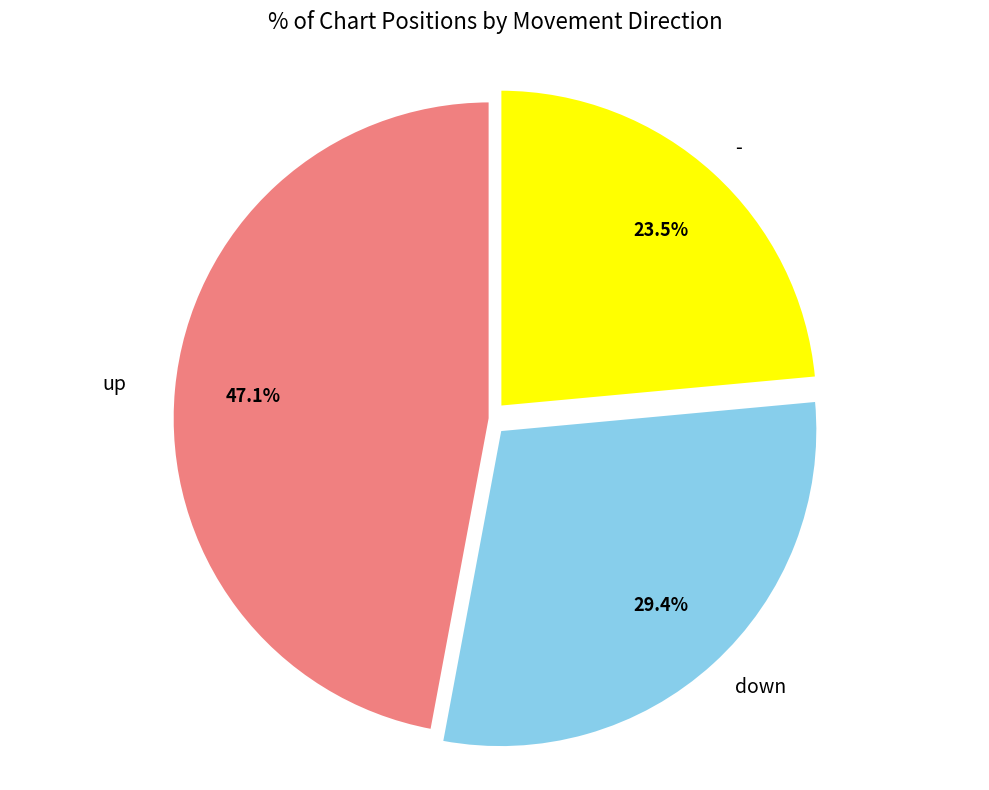

To the nearest percent, what is the difference between the largest and smallest slice percentages?

24%